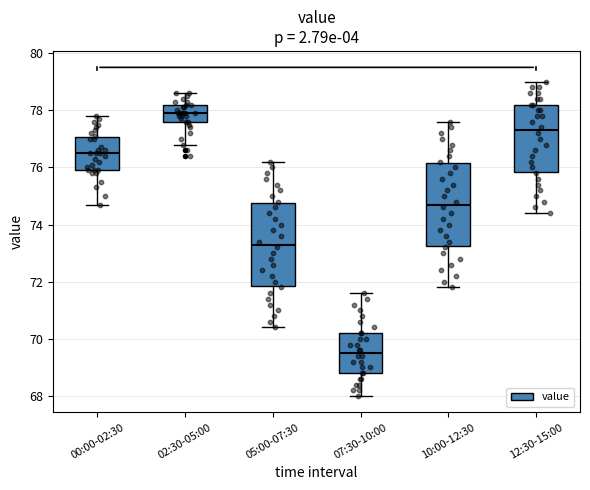

Where is the lower edge of the box for 07:30-10:00 on the y-axis? The values are not printed on the chart, so give them approximately, as read against the axis.

68.8